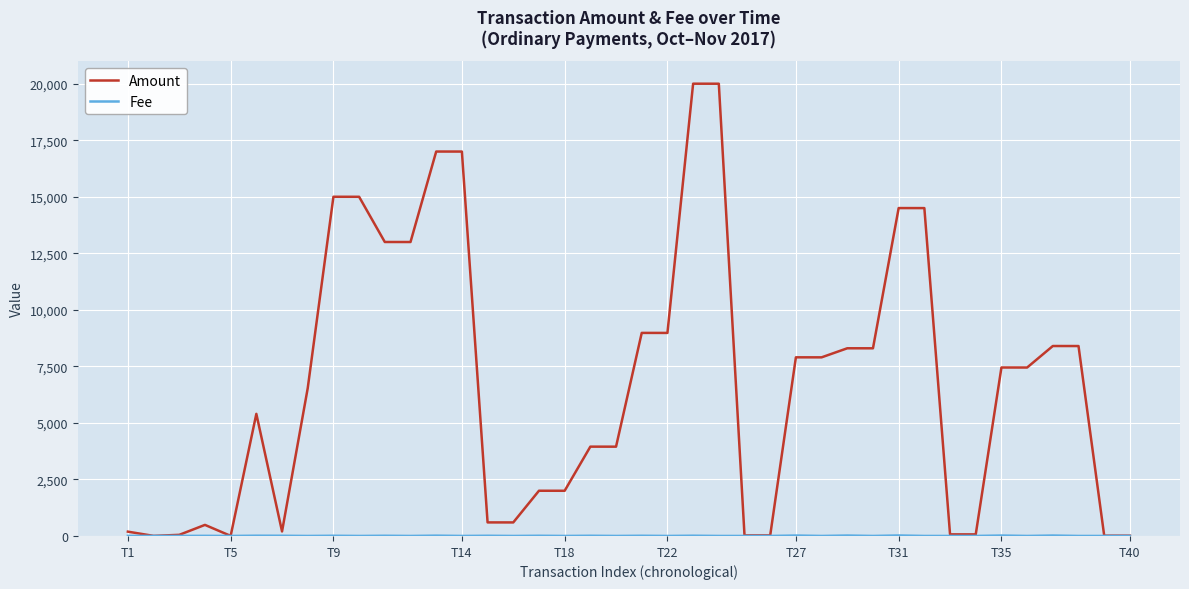

Which series has the widest spread of values?

Amount